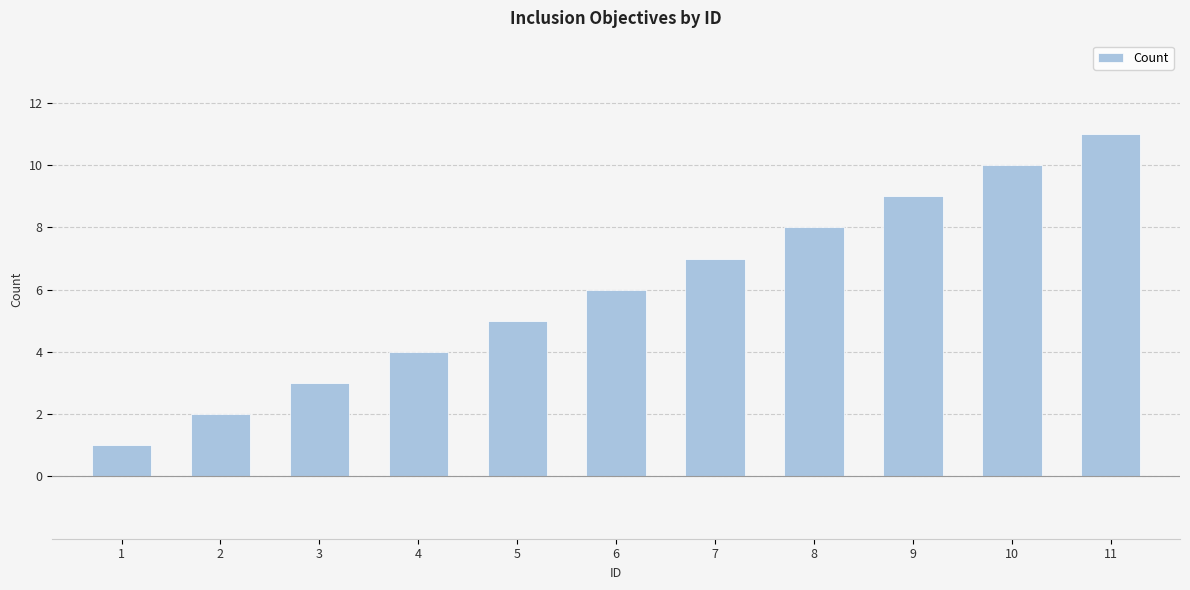

Reading left to right, transcribe all the data shown in this chart.

1=1	2=2	3=3	4=4	5=5	6=6	7=7	8=8	9=9	10=10	11=11